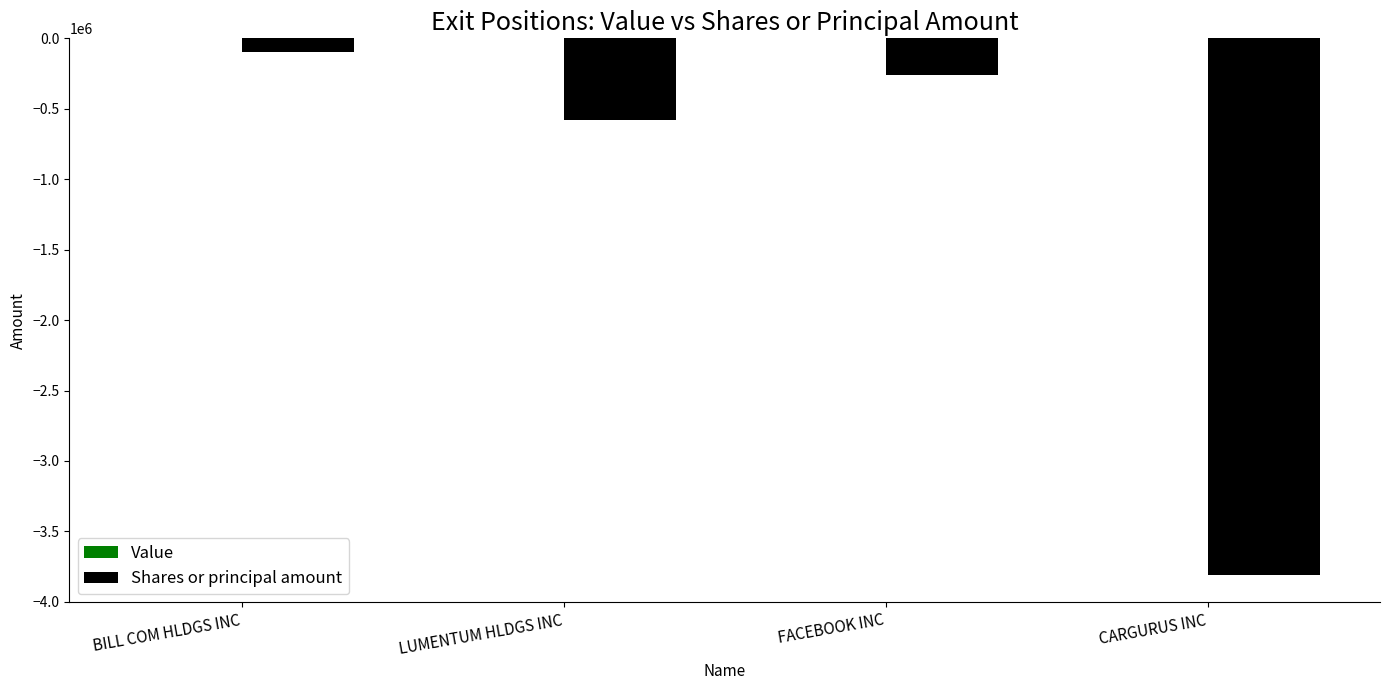

List the labels in order of value, largest first.

BILL COM HLDGS INC, FACEBOOK INC, LUMENTUM HLDGS INC, CARGURUS INC